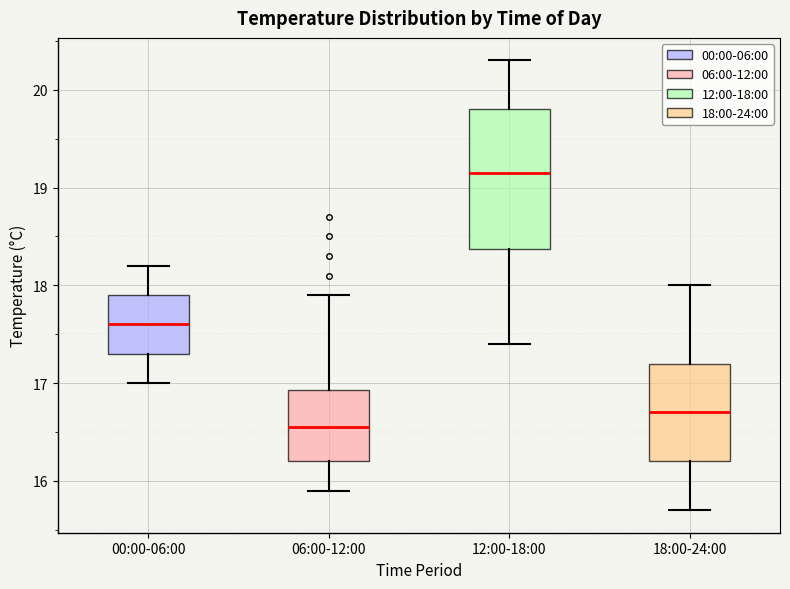

Where is the lower edge of the box for 18:00-24:00 on the y-axis? The values are not printed on the chart, so give them approximately, as read against the axis.

16.2